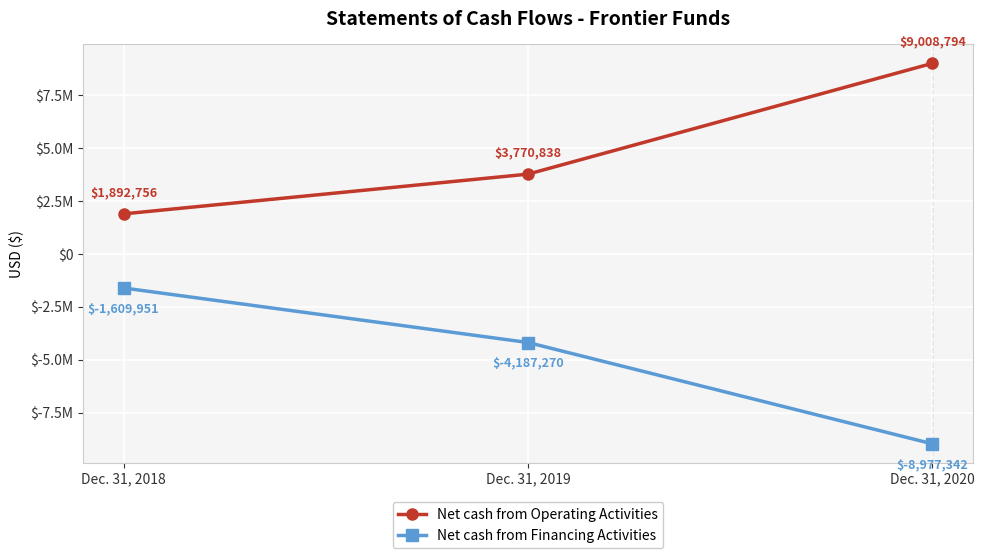

The Net cash from Financing Activities series shows -1609951 at Dec. 31, 2018. True or false?

True